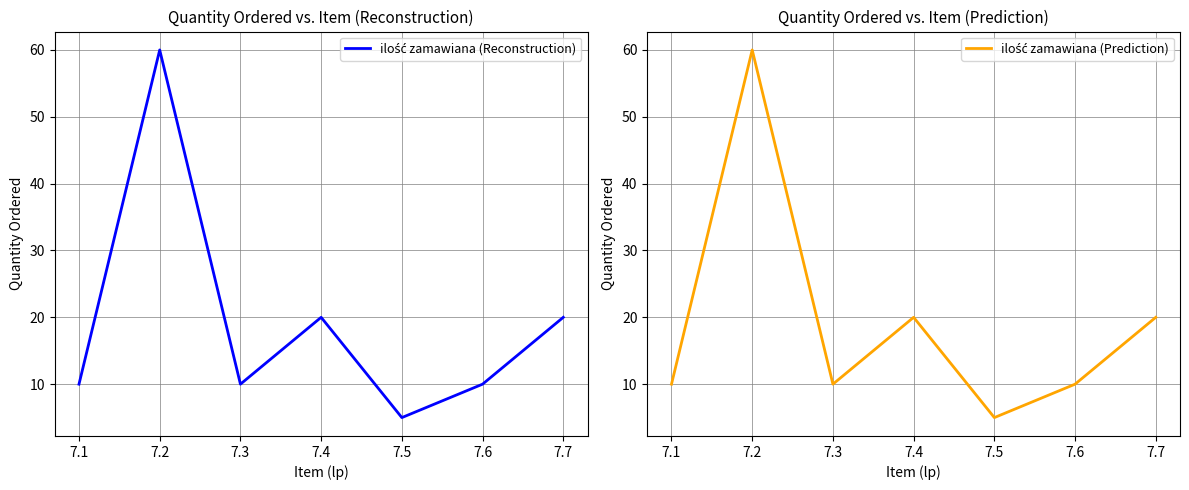

True or false: ilość zamawiana (Reconstruction) and ilość zamawiana (Prediction) intersect in this chart.

False